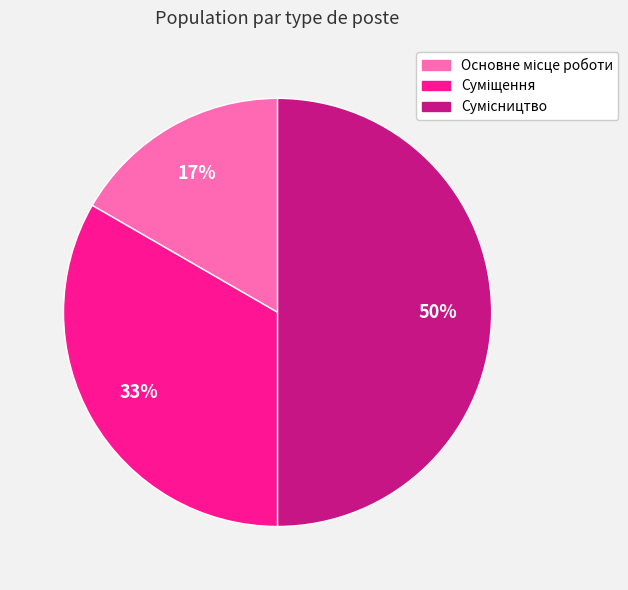

How many segments does this pie chart have?

3